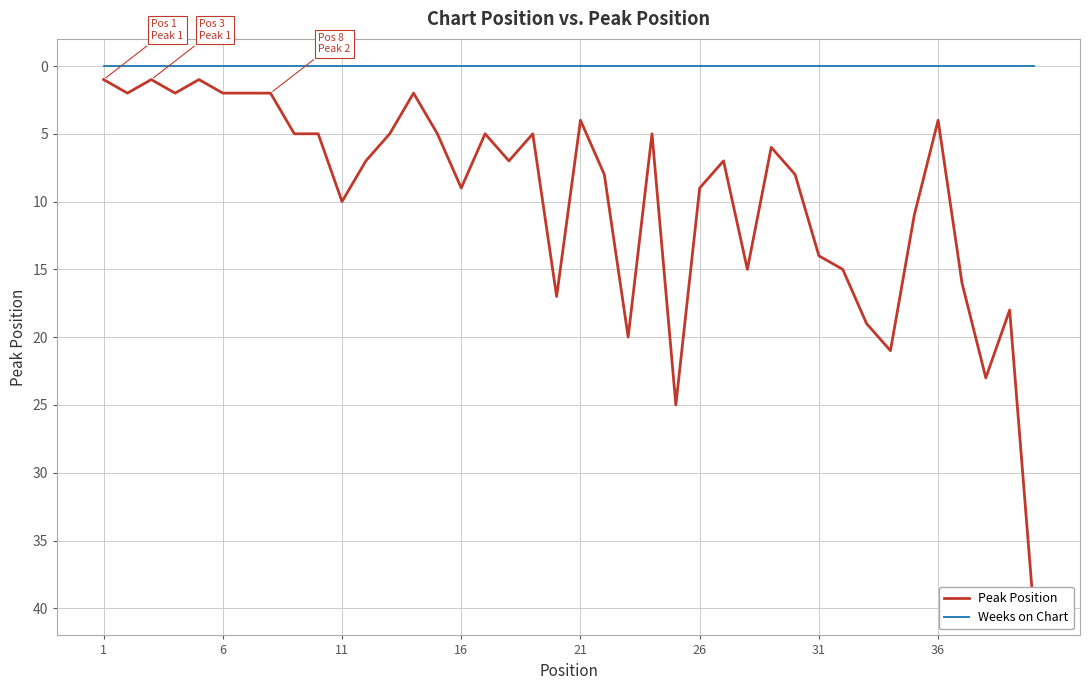

True or false: Peak Position and Weeks on Chart intersect in this chart.

False